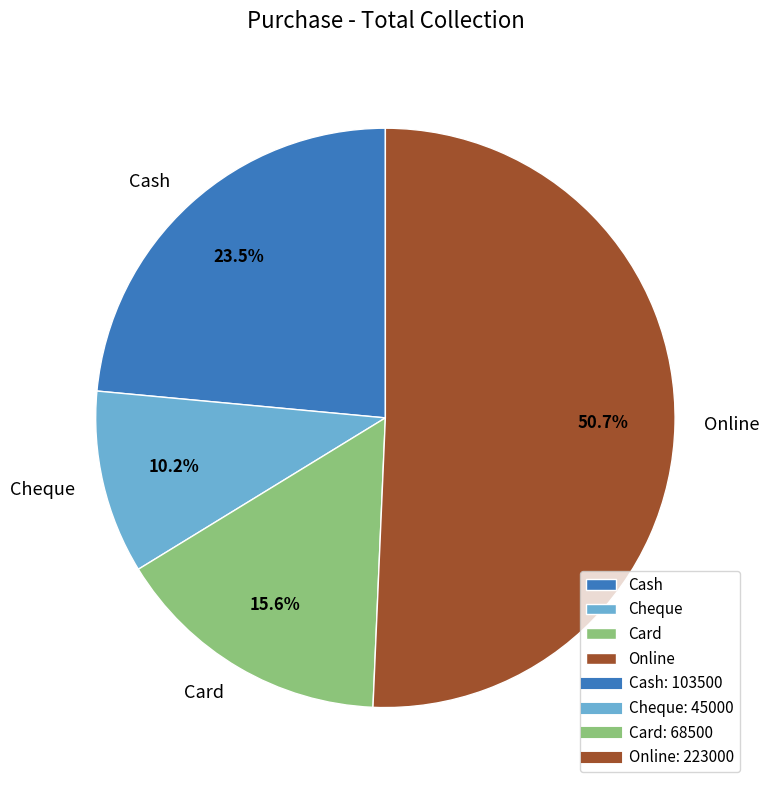

Which slice represents more than half of the pie?

Online